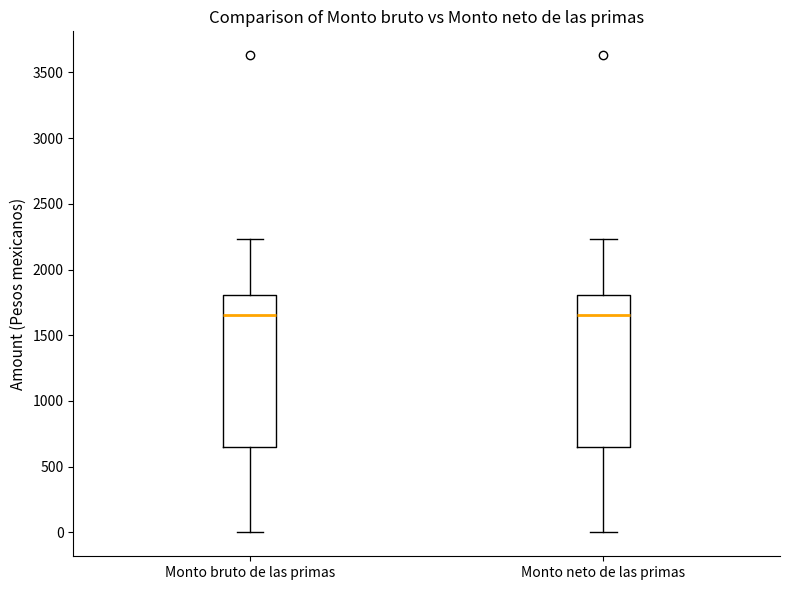

Reading left to right, read every box against the y-axis: the position of its median line, the range the box covers, and the ends of its whiskers. The values are not printed on the chart, so give them approximately, as read against the axis.

Monto bruto de las primas: median 1650, box 650 to 1800, whiskers 0 to 2250
Monto neto de las primas: median 1650, box 650 to 1800, whiskers 0 to 2250